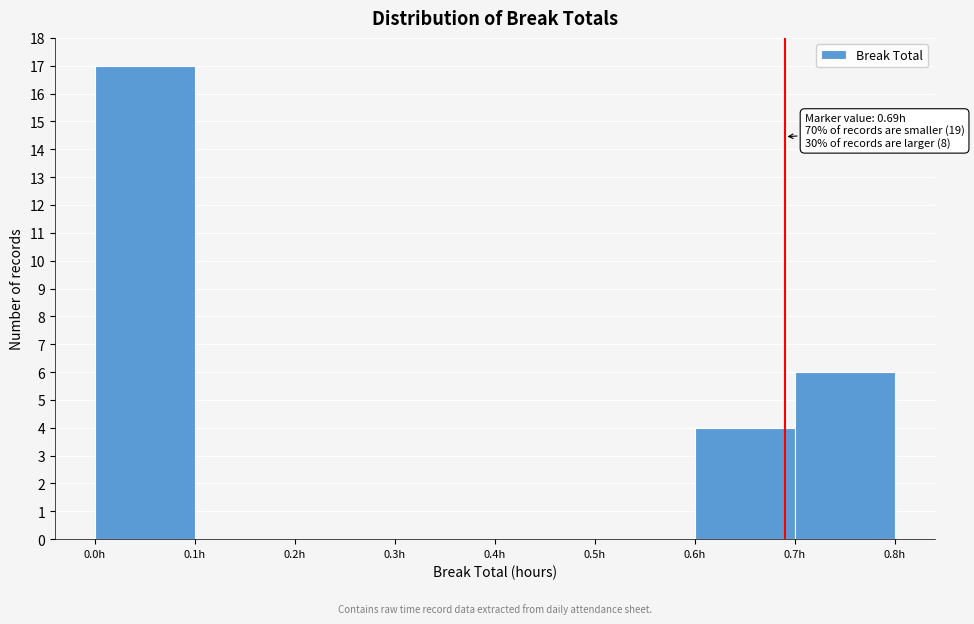

Over which range of the x-axis is the bar tallest?

0.0 to 0.1